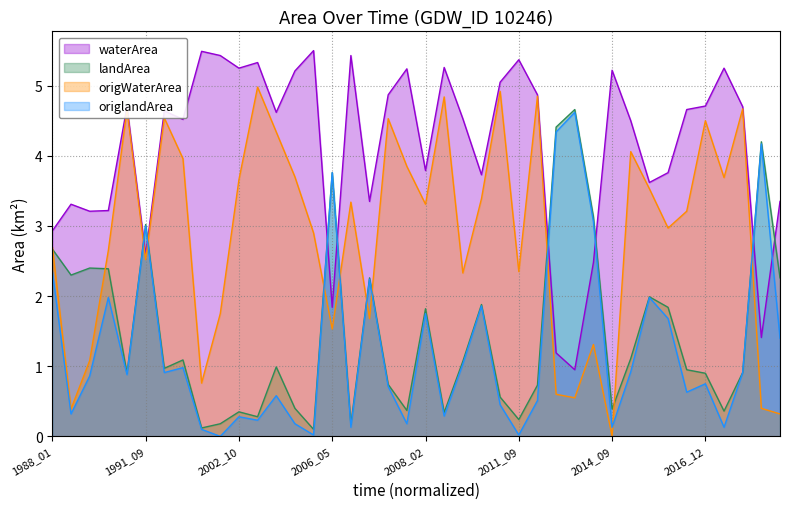

What are all the series names shown in the legend?

waterArea, landArea, origWaterArea, origlandArea